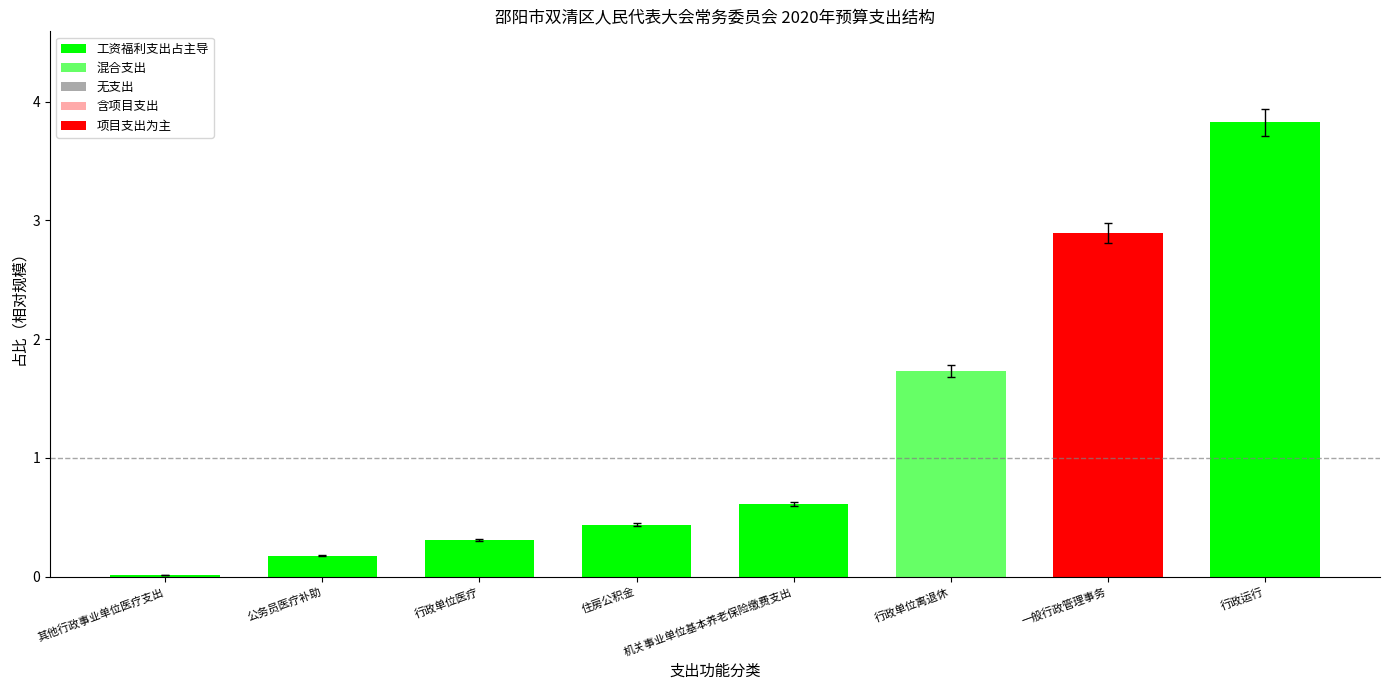

The value at 住房公积金 is 0.4. True or false?

True